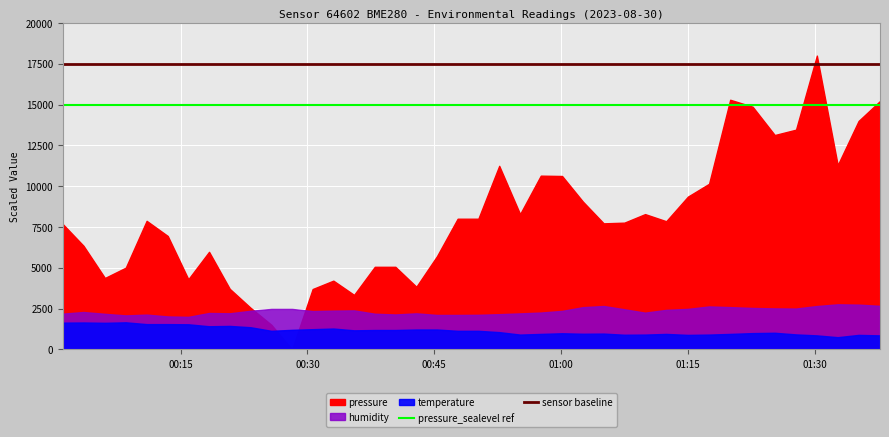

The pressure_sealevel ref series shows 21641 at 00:30. True or false?

False